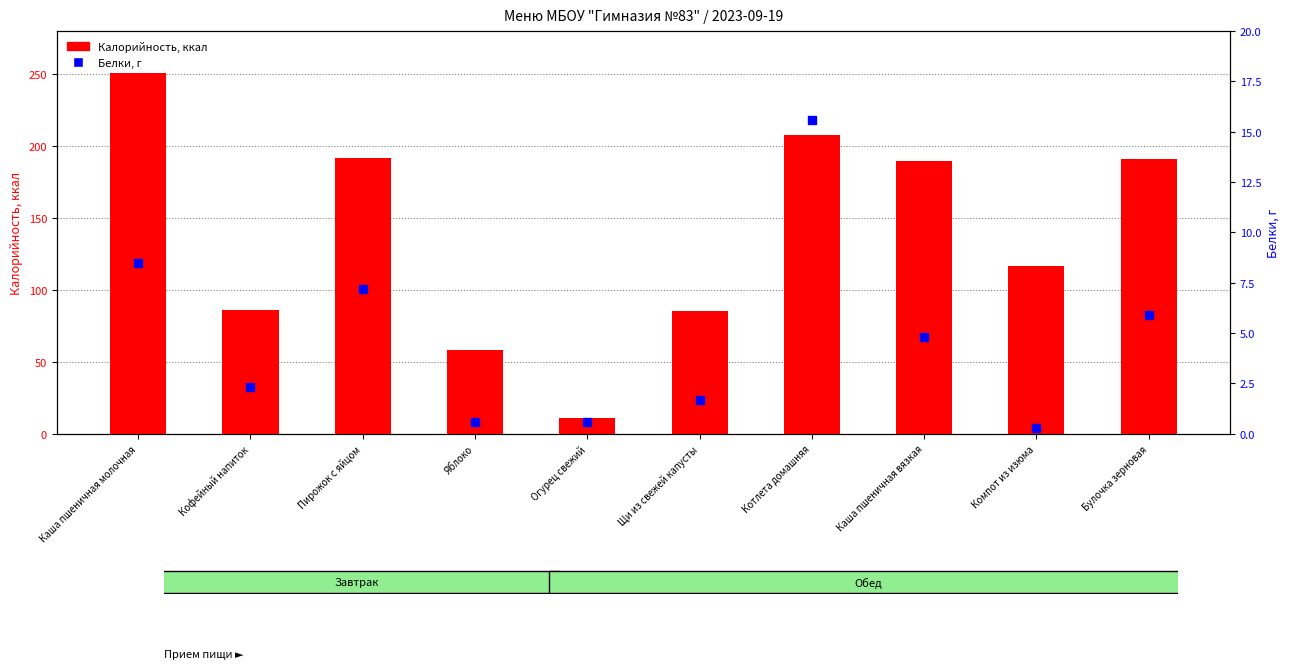

Is it true that Белки equals 0.9 at Щи из свежей капусты?

False